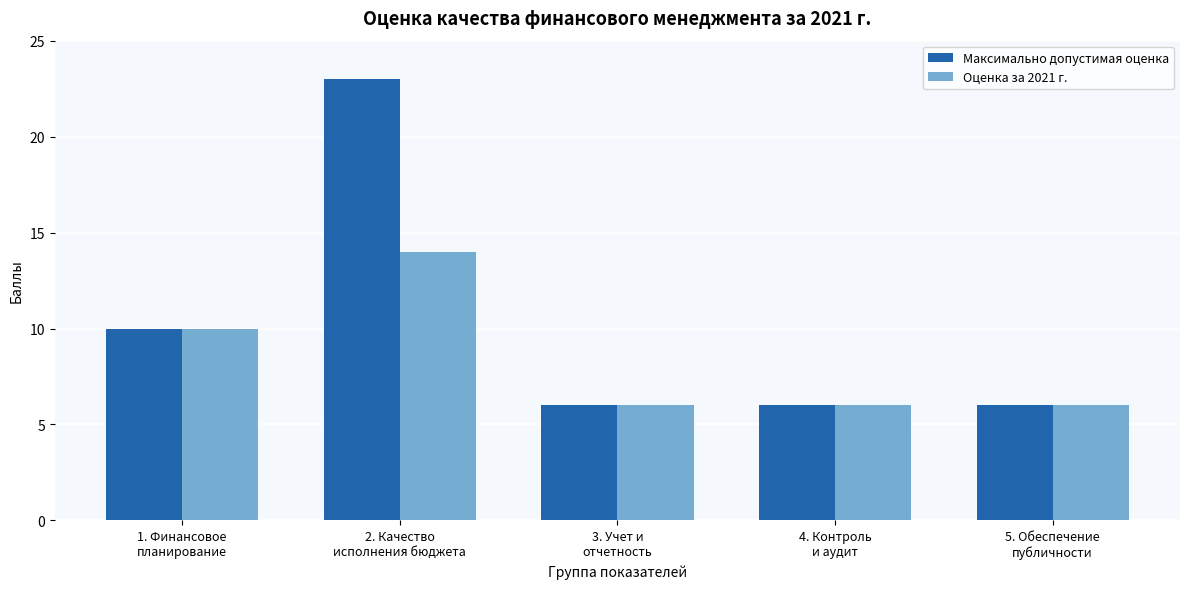

What is the lowest value of the Оценка за 2021 г. series?

6